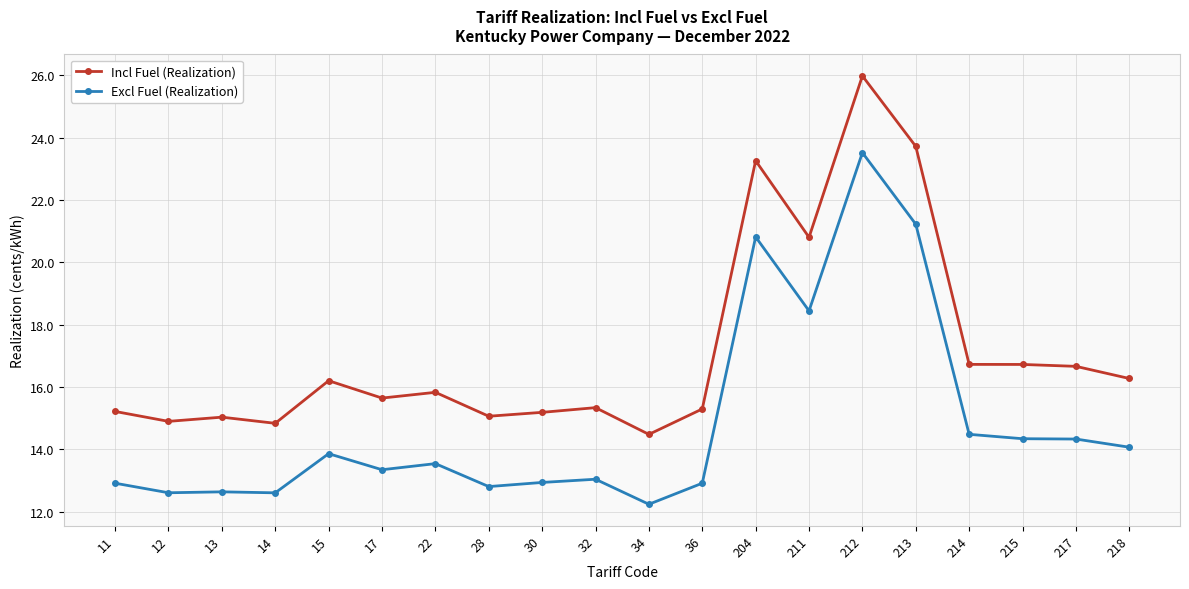

What is the greatest value displayed?

26.0